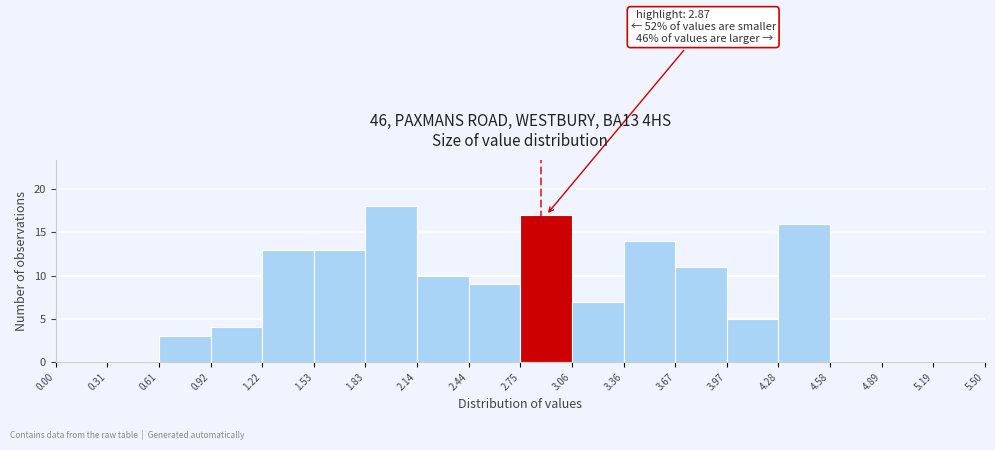

Which range on the x-axis has the tallest bar?

1.83 to 2.14